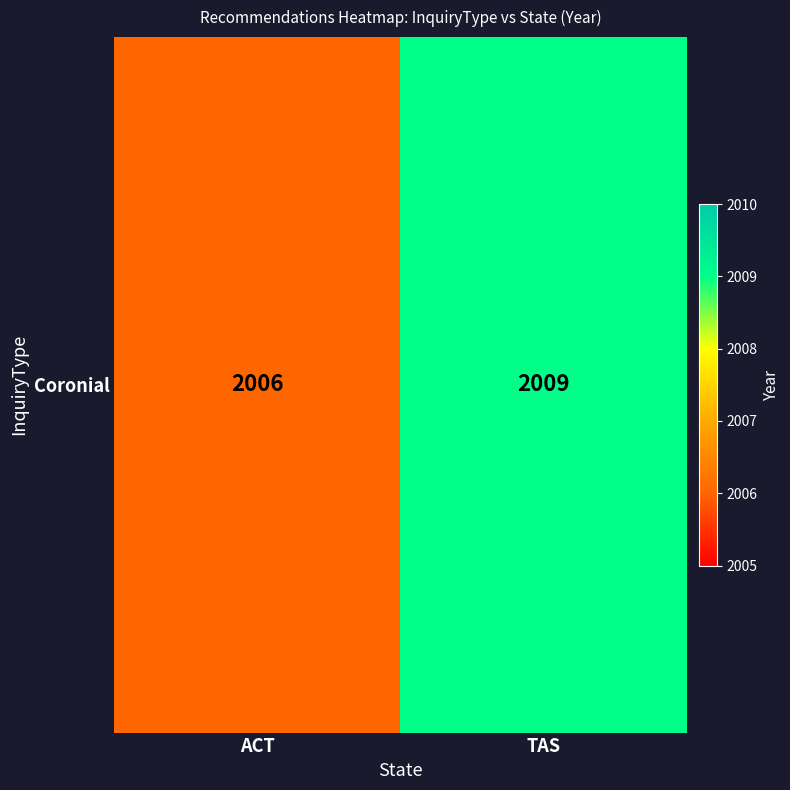

What is the sum of all values?

4015